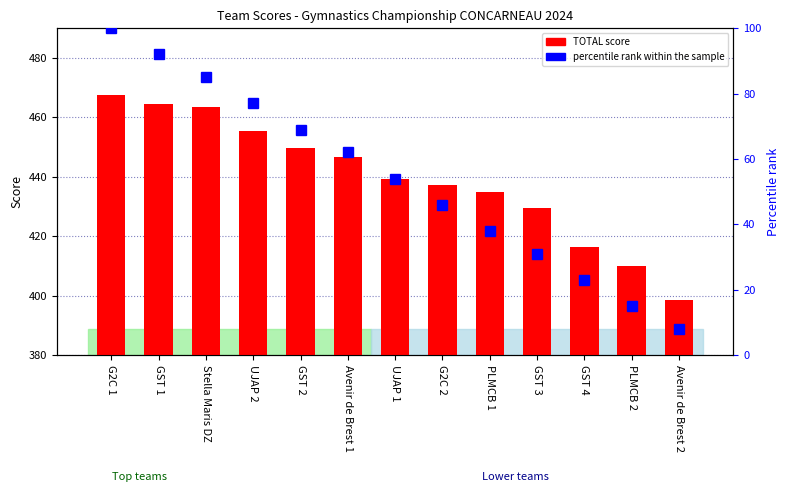

Reading left to right, transcribe all the data shown in this chart.

TOTAL score: G2C 1=467.6	GST 1=464.6	Stella Maris DZ=463.4	UJAP 2=455.5	GST 2=449.7	Avenir de Brest 1=446.8	UJAP 1=439.1	G2C 2=437.2	PLMCB 1=434.9	GST 3=429.5	GST 4=416.5	PLMCB 2=409.9	Avenir de Brest 2=398.4
percentile rank within the sample: G2C 1=100.0	GST 1=92.0	Stella Maris DZ=85.0	UJAP 2=77.0	GST 2=69.0	Avenir de Brest 1=62.0	UJAP 1=54.0	G2C 2=46.0	PLMCB 1=38.0	GST 3=31.0	GST 4=23.0	PLMCB 2=15.0	Avenir de Brest 2=8.0